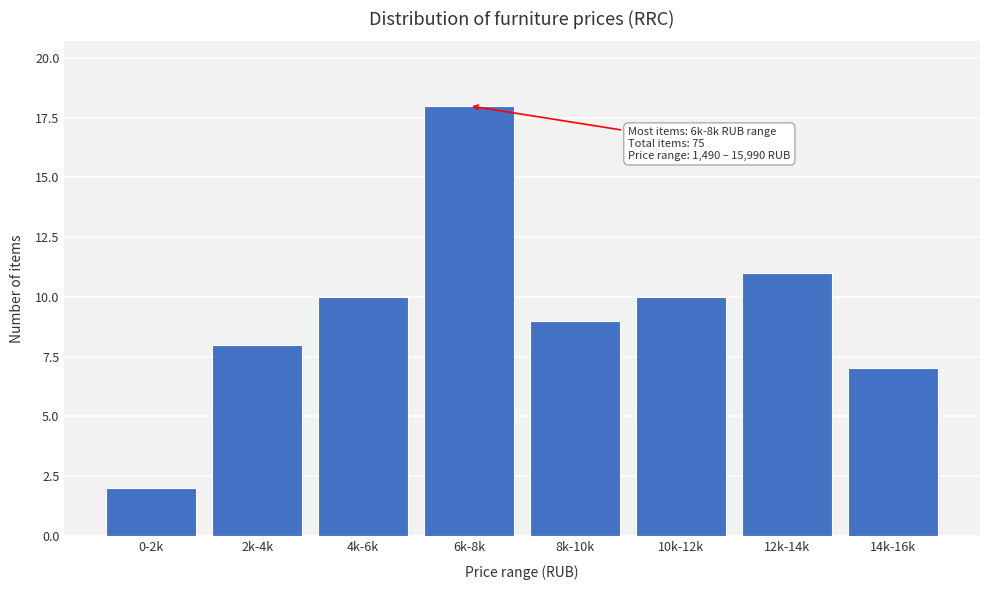

Reading left to right, transcribe all the data shown in this chart.

2	8	10	18	9	10	11	7